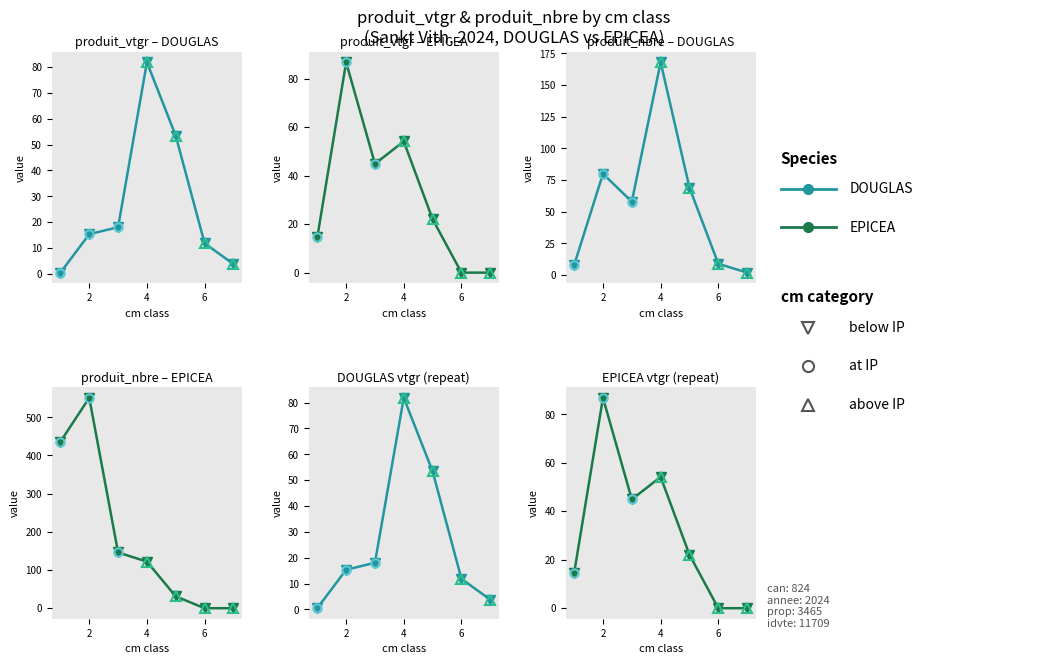

True or false: DOUGLAS has more than 2 interior local peaks.

False